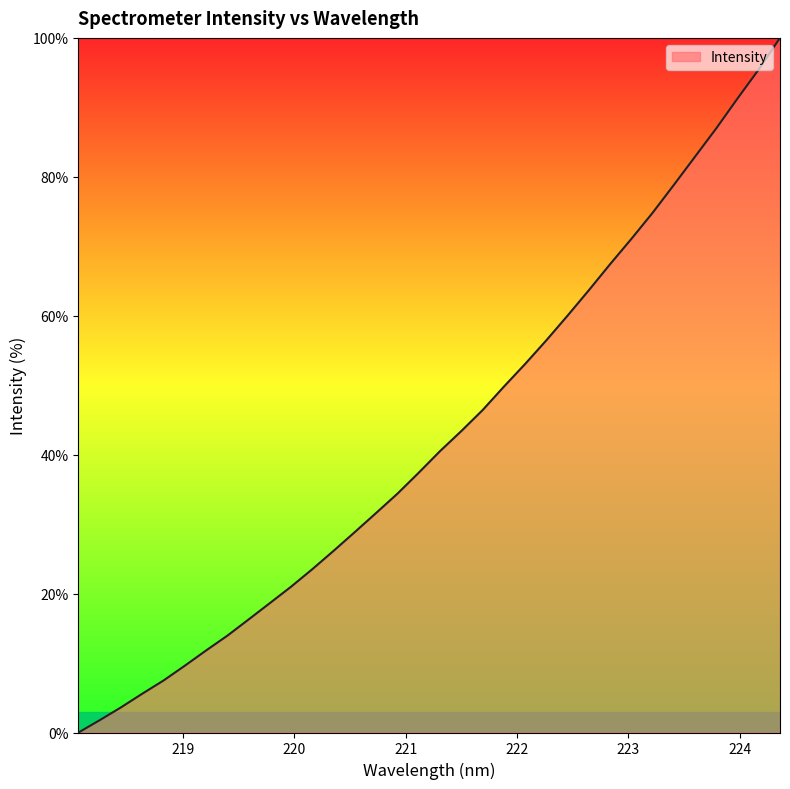

What is the maximum value shown in the chart?

100.0